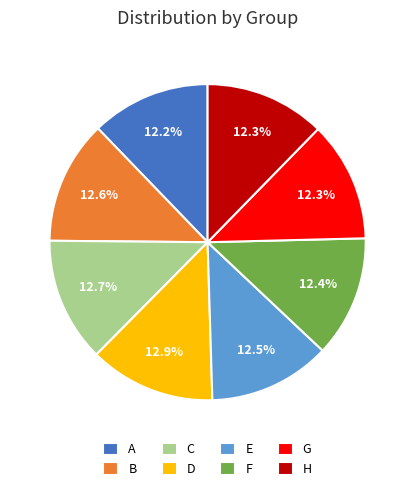

Is it true that D is 13% of the pie?

True